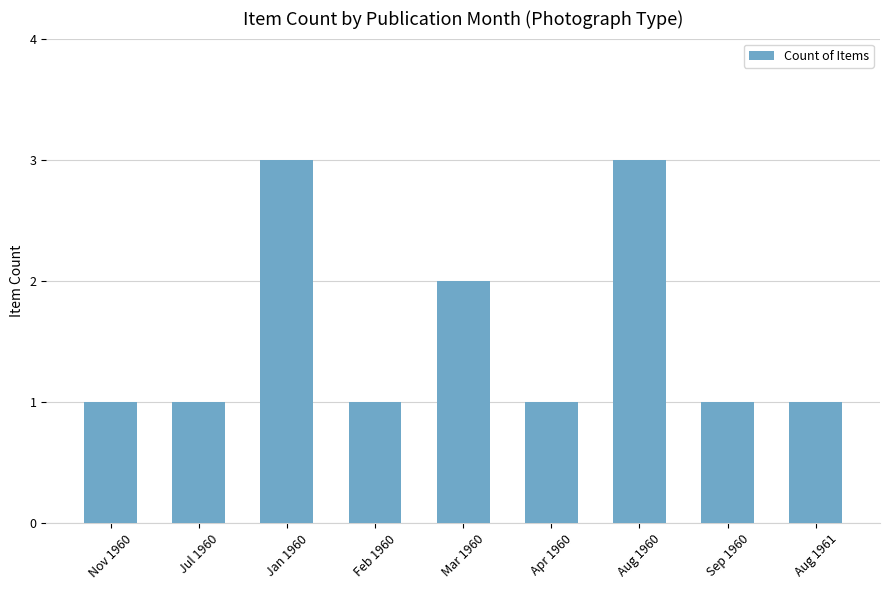

What is the minimum value shown in the chart?

1